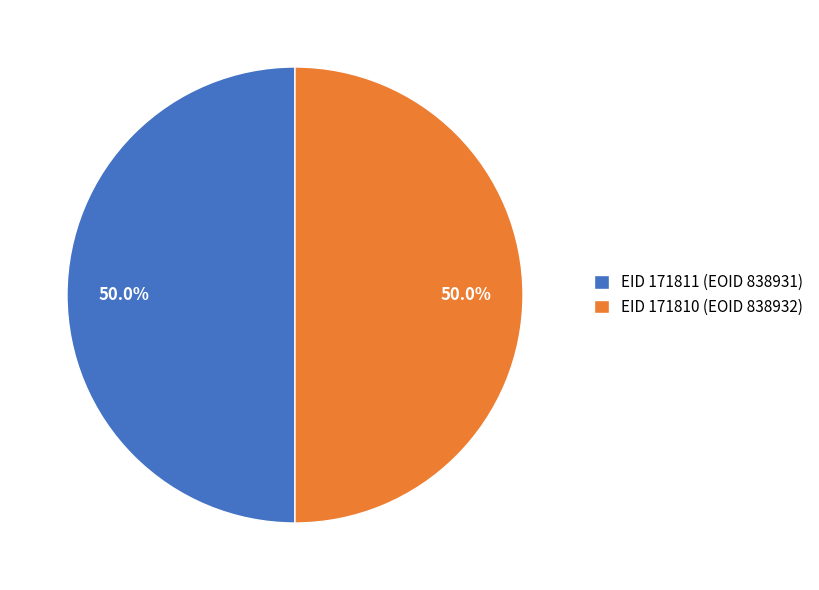

What portion of the pie excludes EID 171811 (EOID 838931)?

50.0%